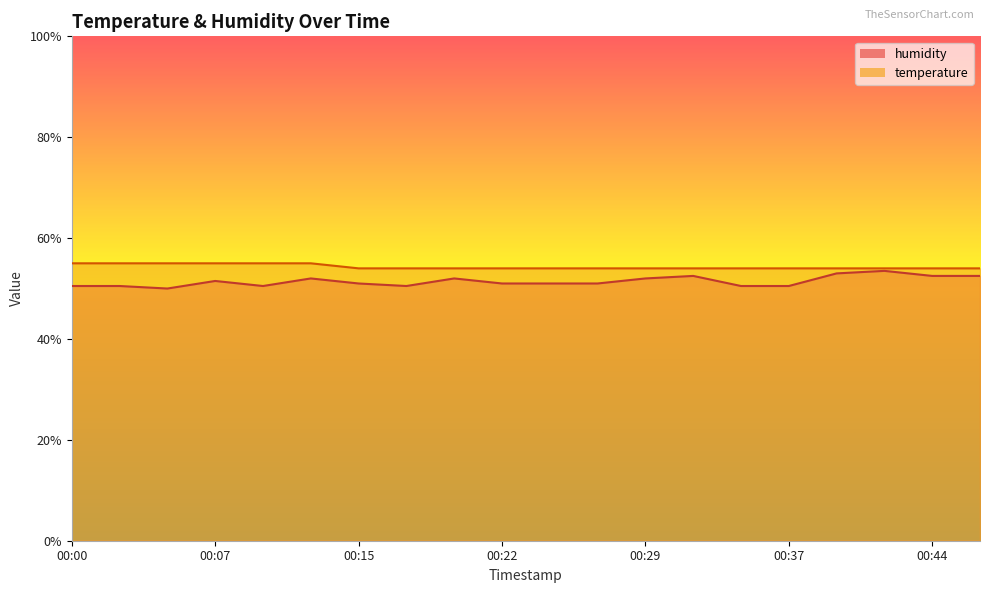

What is the maximum value for humidity?

53.5